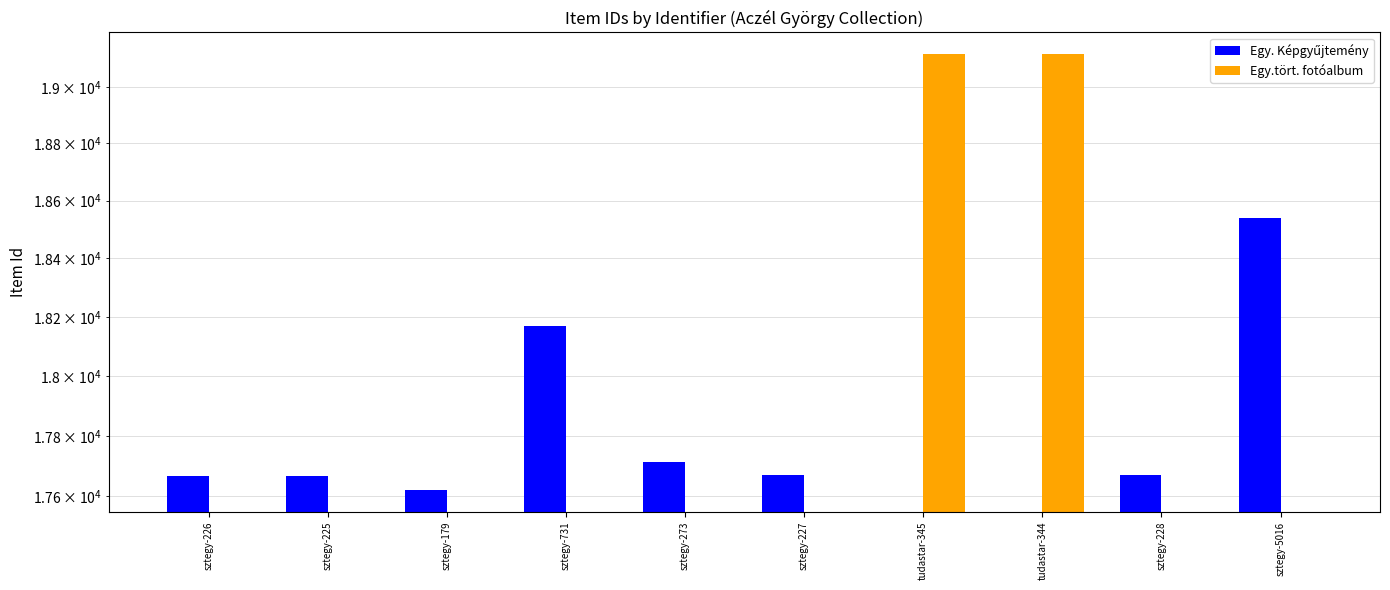

How many categories are shown in the chart?

10